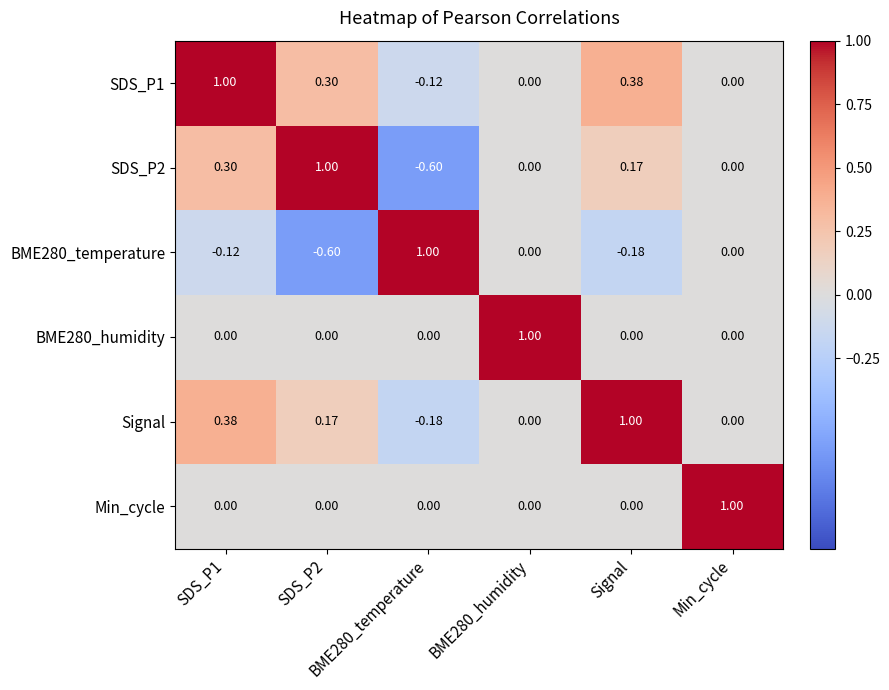

Which series has the largest range (max minus min)?

BME280_temperature